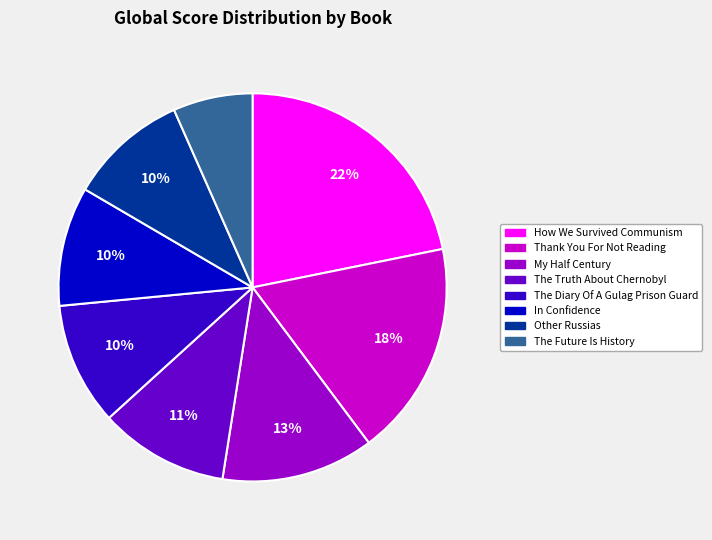

Combined, do In Confidence and My Half Century account for over 50%?

No